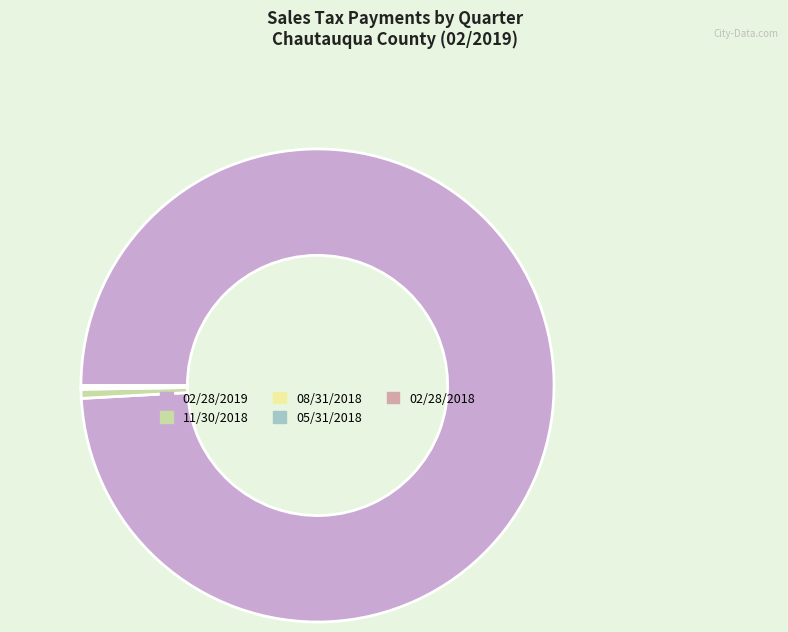

Is 02/28/2019 the majority of the pie?

Yes